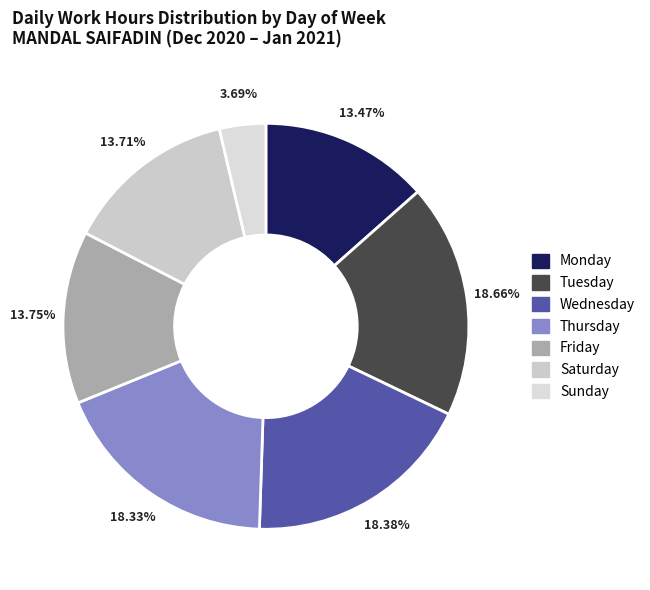

How many slices are in this pie chart?

7